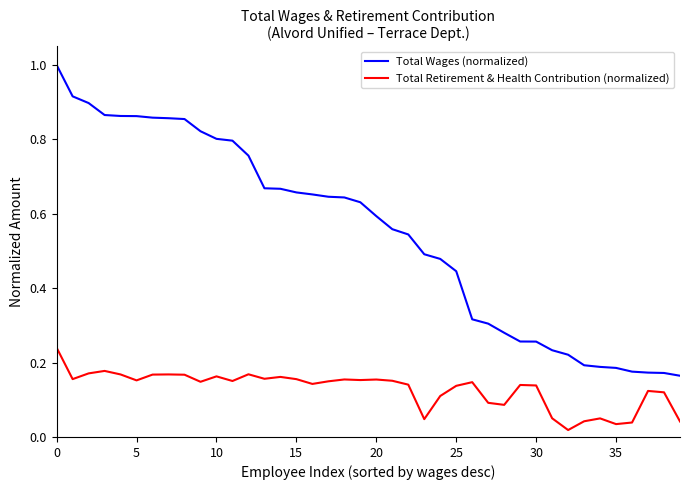

List the series in order of their peak value, highest first.

Total Wages (normalized), Total Retirement & Health Contribution (normalized)